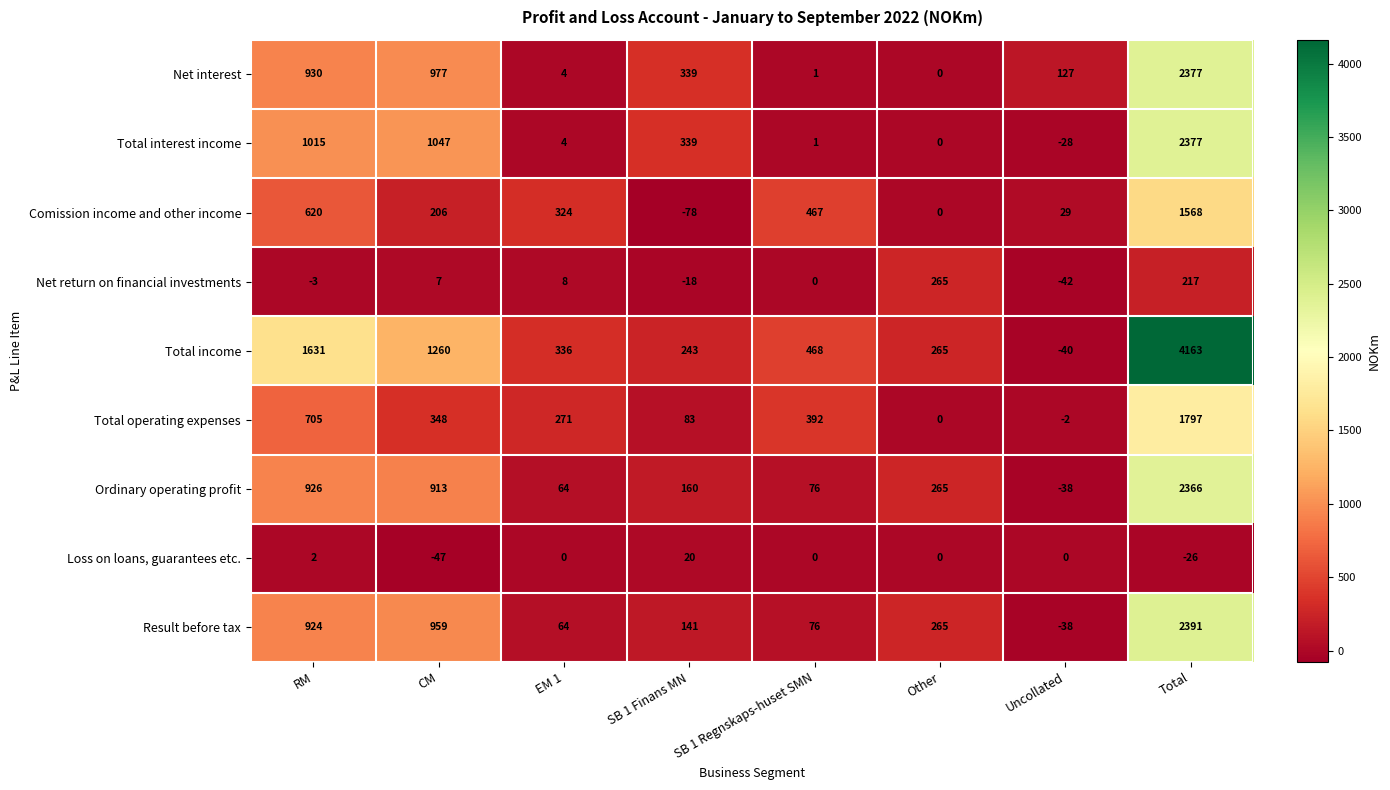

What is the difference between the Comission income and other income values at EM 1 and SB 1 Finans MN?

402